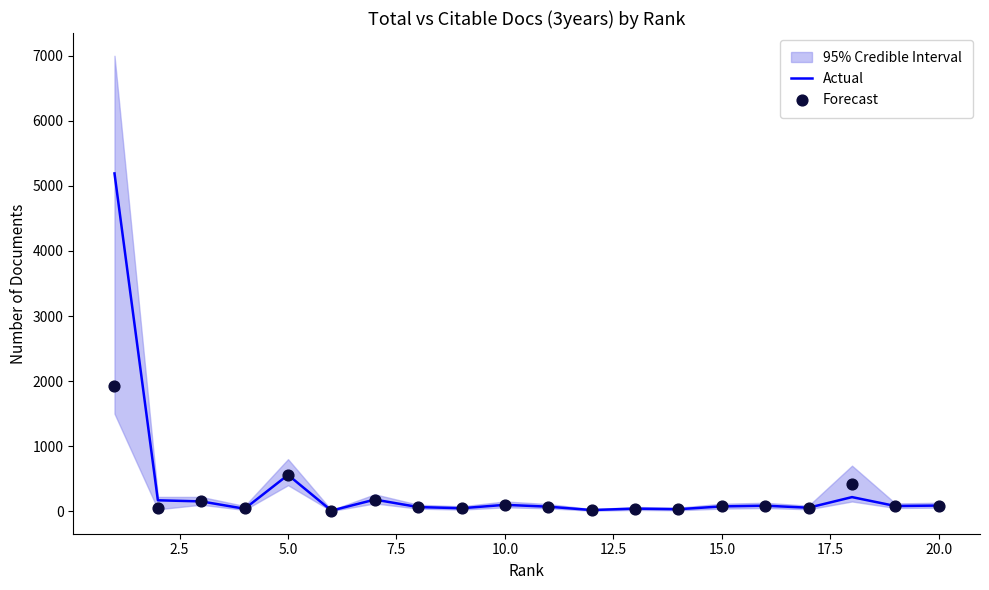

The value of Actual at 5.0 is 558. True or false?

True